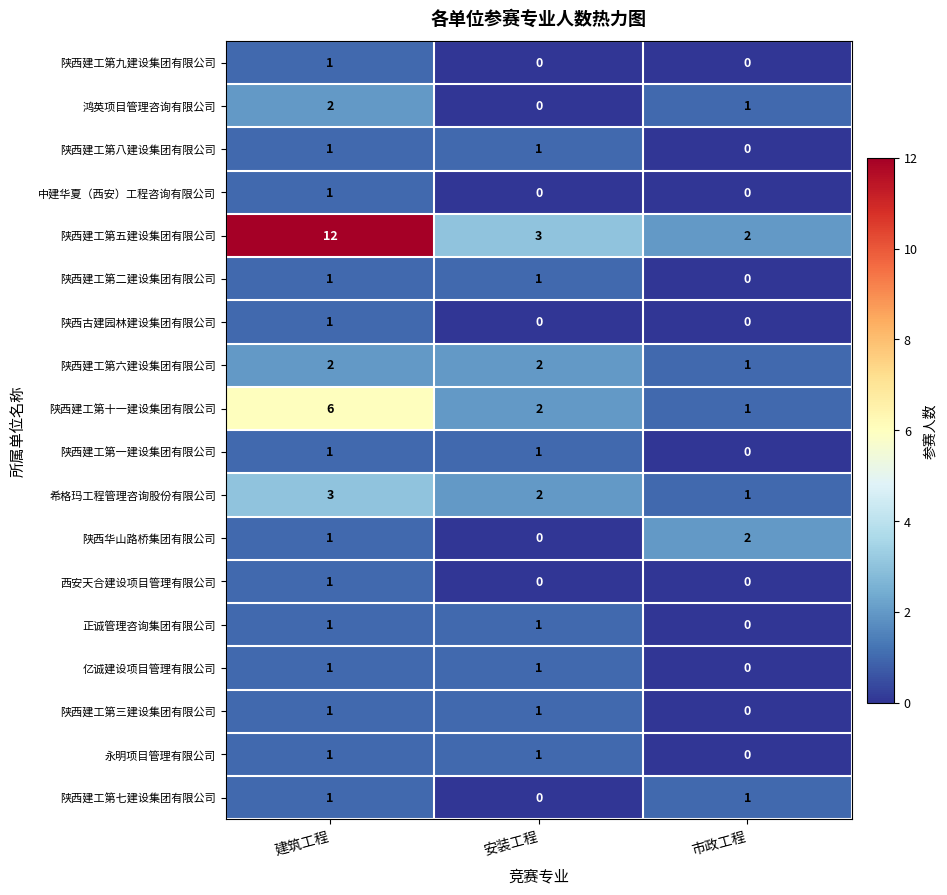

The value of 鸿英项目管理咨询有限公司 at 市政工程 is 2. True or false?

False